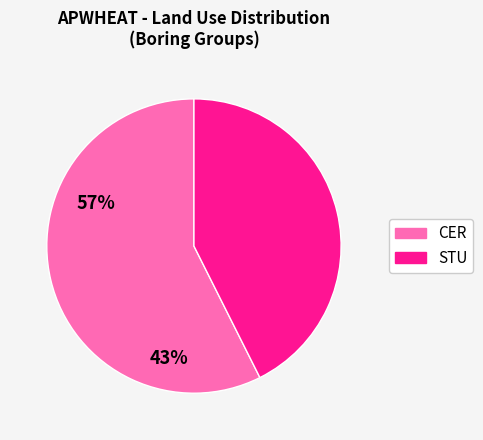

Does any single category account for the majority?

Yes